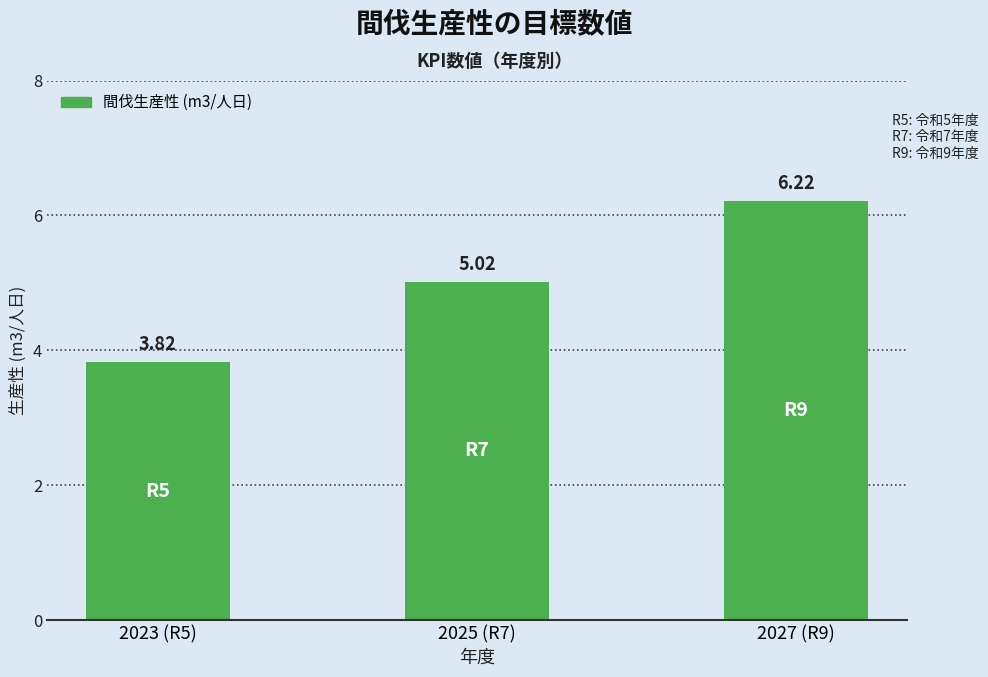

What is the ratio of the value at 2027 (R9) to the value at 2023 (R5)?

1.6